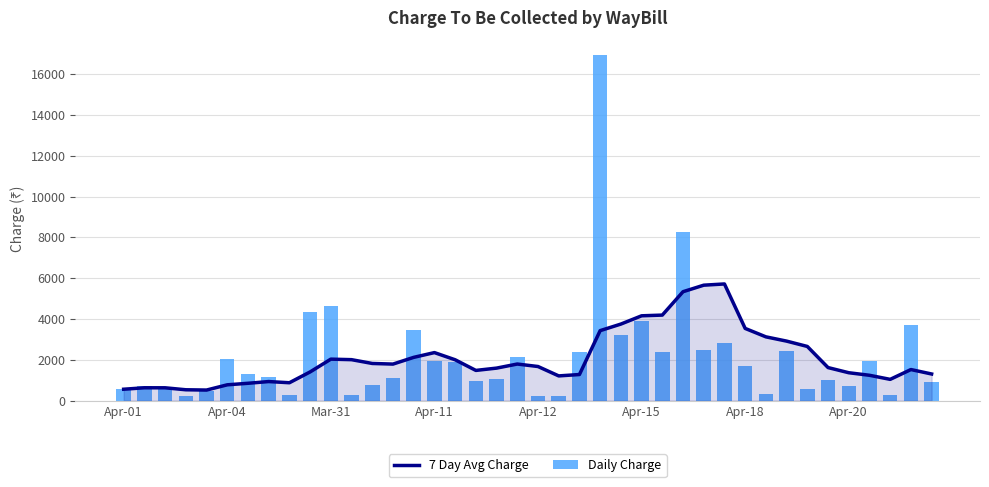

What are all the series names shown in the legend?

7 Day Avg Charge, Daily Charge